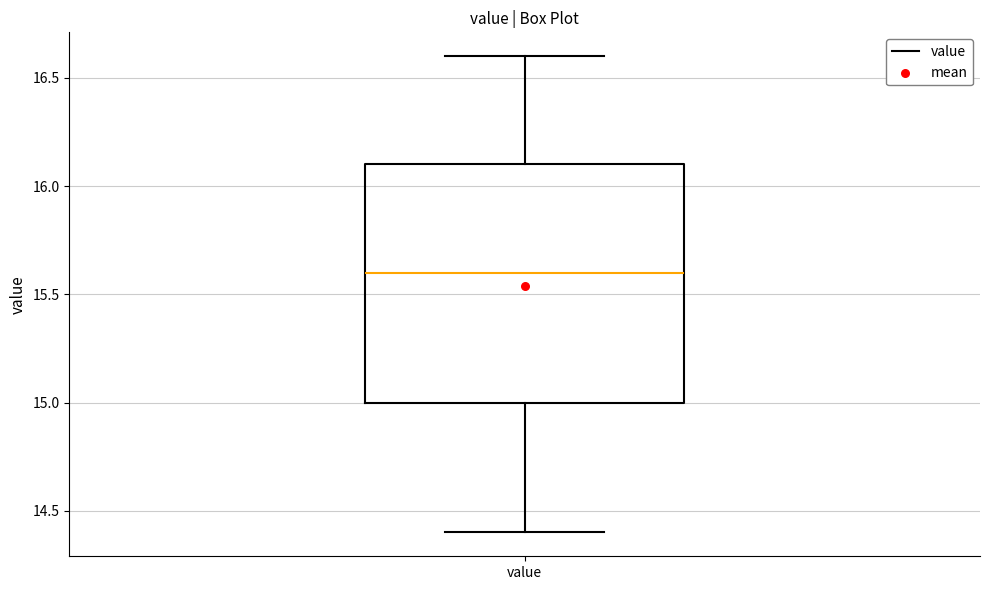

Where is the lower edge of the box for value on the y-axis? The values are not printed on the chart, so give them approximately, as read against the axis.

15.0